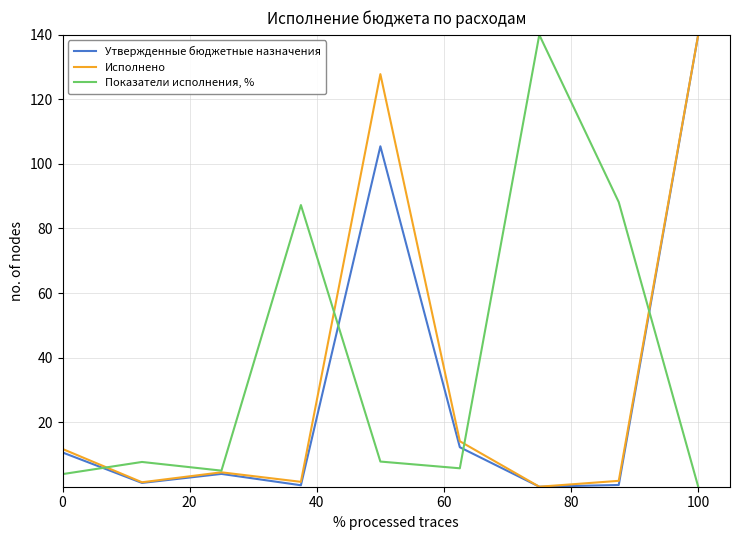

What is the highest value of the Утвержденные бюджетные назначения series?

140.0